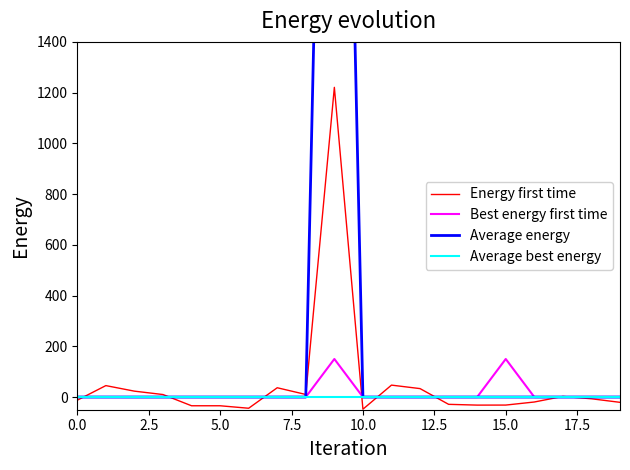

At how many categories does at least one series exceed 4731?

1